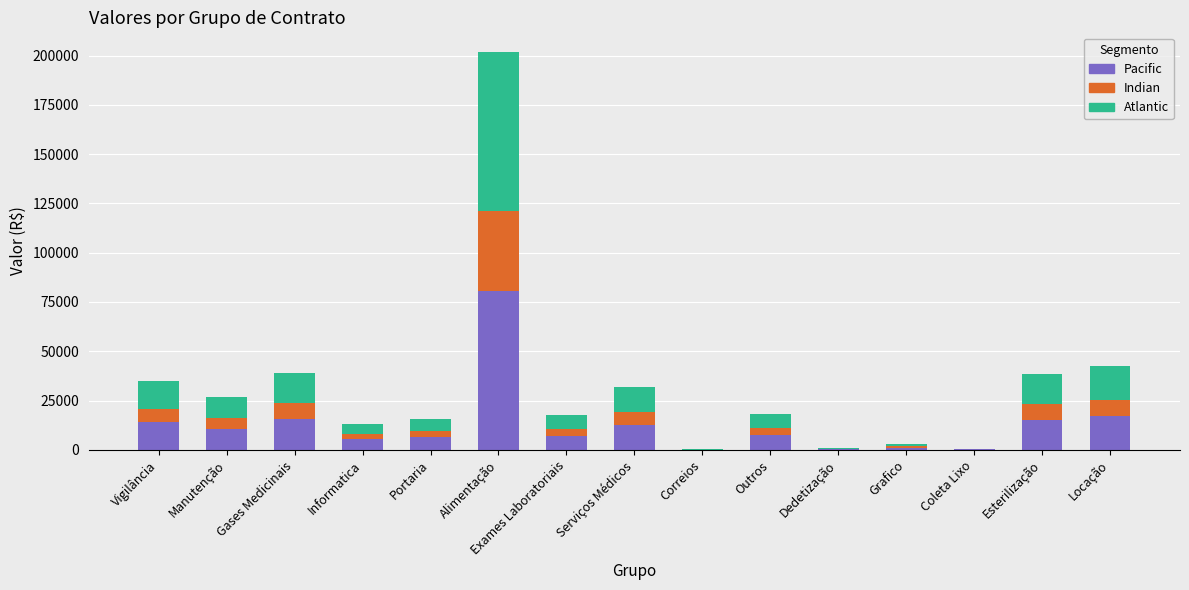

Is it true that Pacific equals 80666.2 at Alimentação?

True